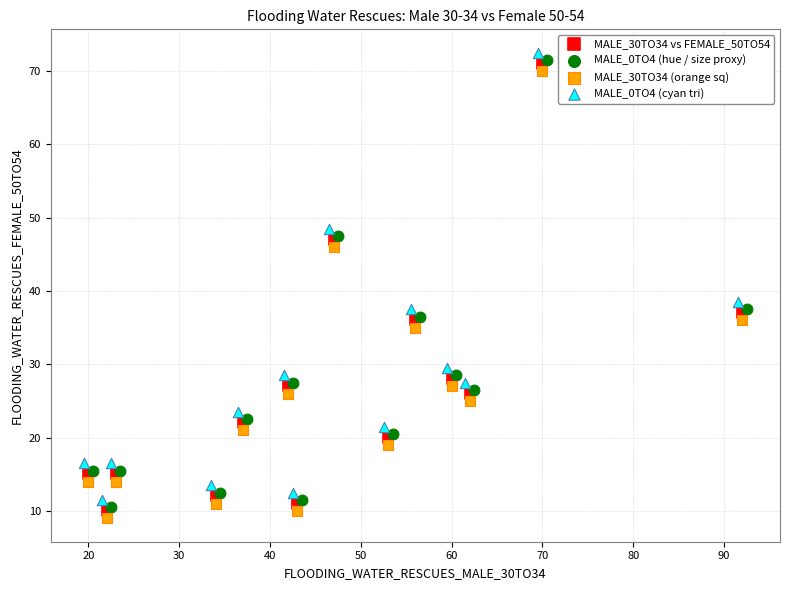

What are all the series names shown in the legend?

MALE_30TO34 vs FEMALE_50TO54, MALE_0TO4 (hue / size proxy), MALE_30TO34 (orange sq), MALE_0TO4 (cyan tri)